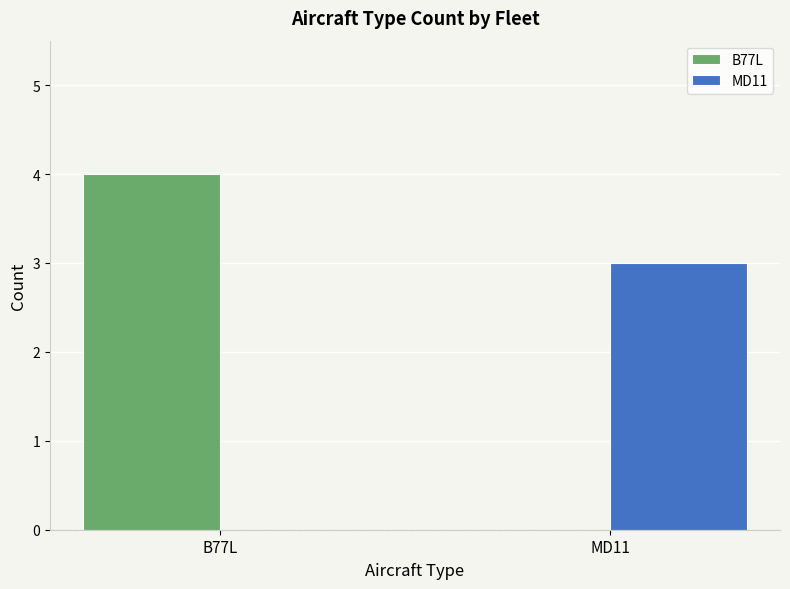

What is the greatest value displayed?

4